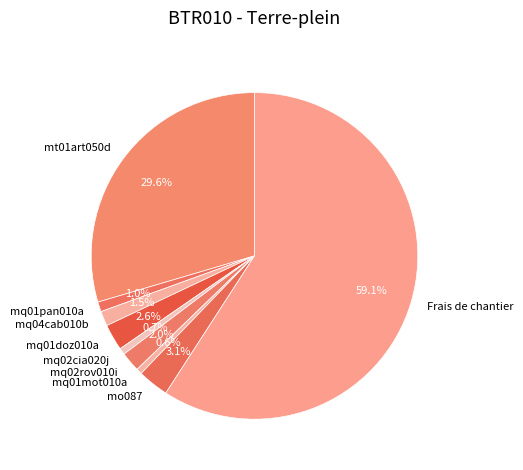

What is the largest slice in the pie chart?

Frais de chantier